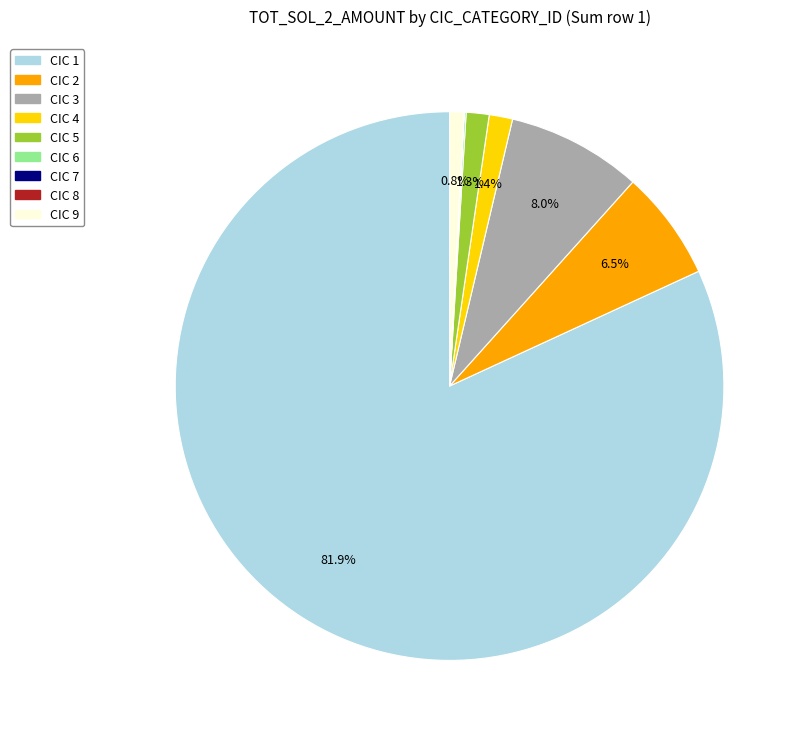

Count the number of slices in the pie.

9